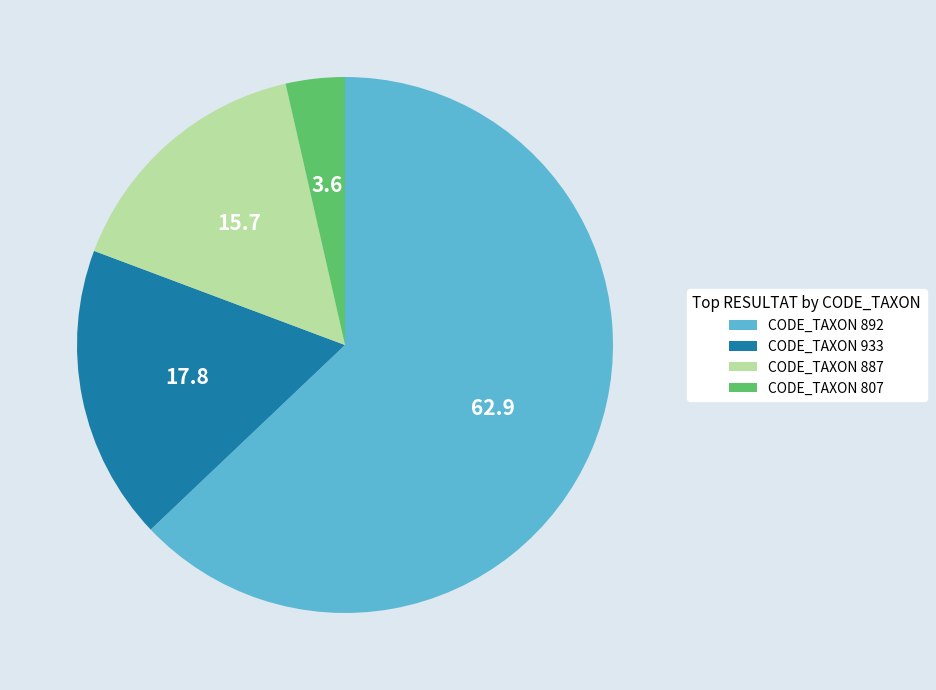

Is it true that CODE_TAXON 933 is 18% of the pie?

True